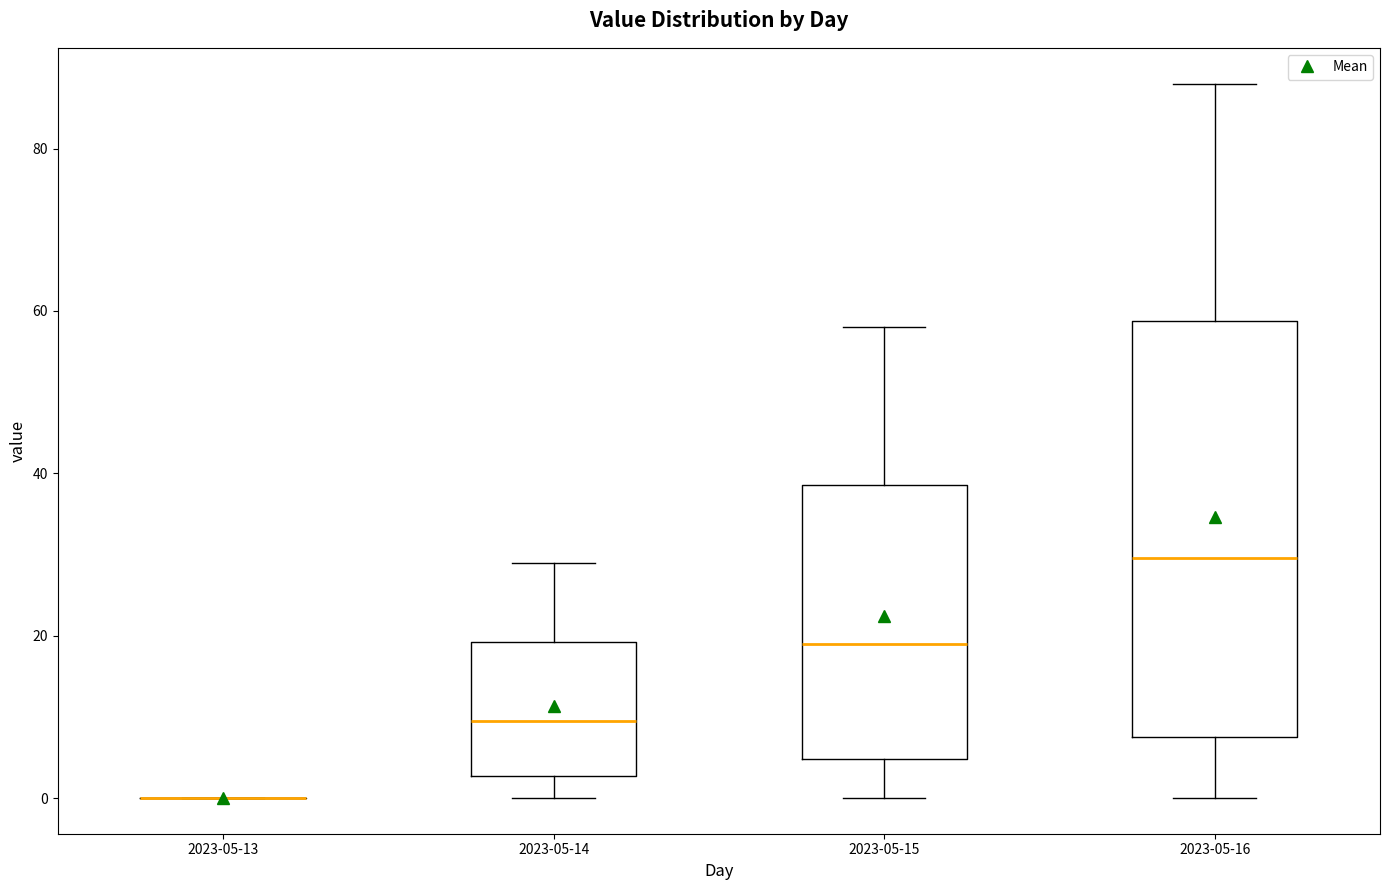

Reading left to right, transcribe this box plot: for each box, give where its median line is, the range the box spans, and where its two whiskers end, as read against the y-axis. The values are not printed on the chart, so give them approximately, as read against the axis.

2023-05-13: box collapsed to a line at 0, whiskers 0 to 0
2023-05-14: median 10, box 2 to 20, whiskers 0 to 30
2023-05-15: median 20, box 4 to 38, whiskers 0 to 58
2023-05-16: median 30, box 8 to 58, whiskers 0 to 88